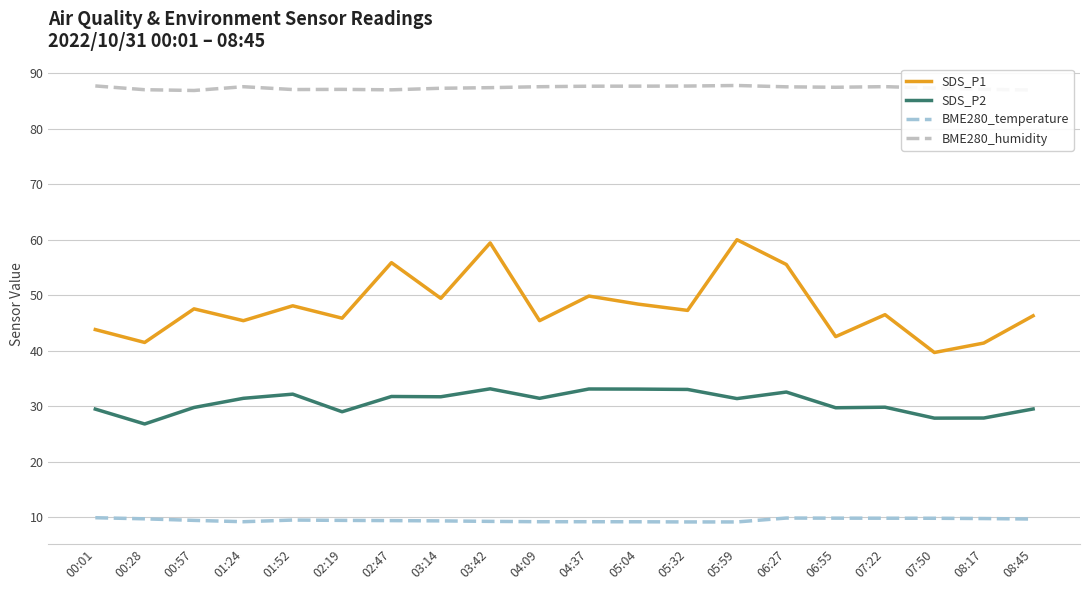

True or false: SDS_P1 has a value of 60.0 at 05:59.

True